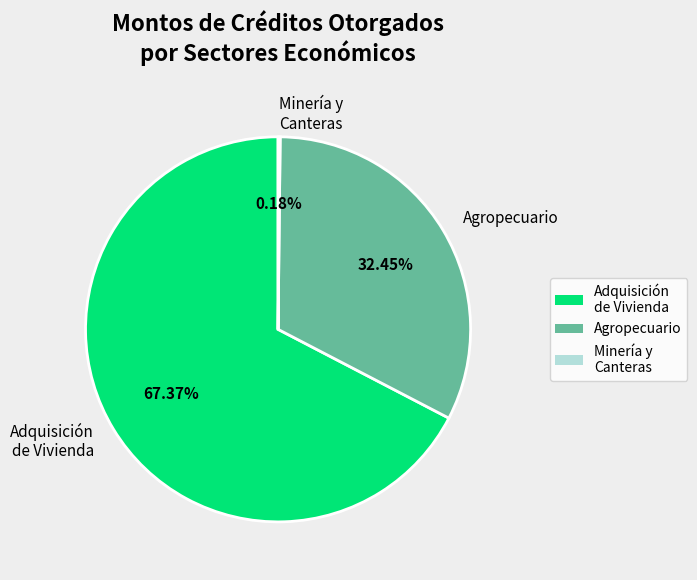

Which category has the biggest portion of the pie?

Adquisición de Vivienda